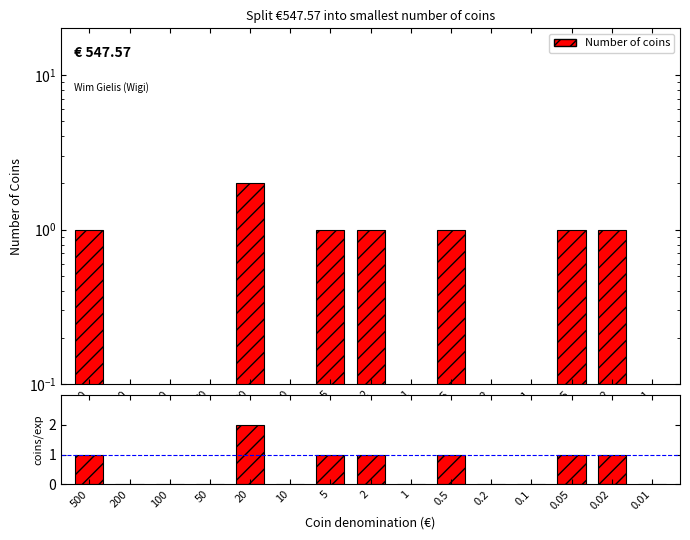

What is the difference between the maximum and second lowest values in the coins/expected series?

2